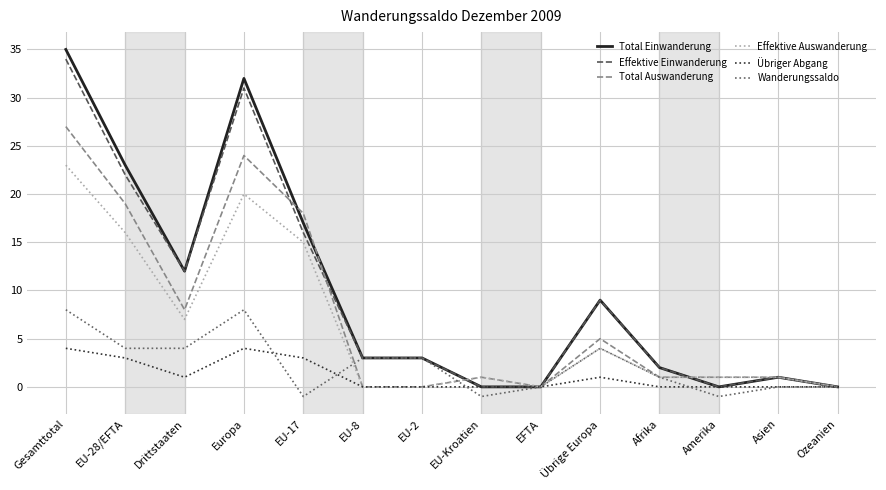

What are all the series names shown in the legend?

Total Einwanderung, Effektive Einwanderung, Total Auswanderung, Effektive Auswanderung, Übriger Abgang, Wanderungssaldo